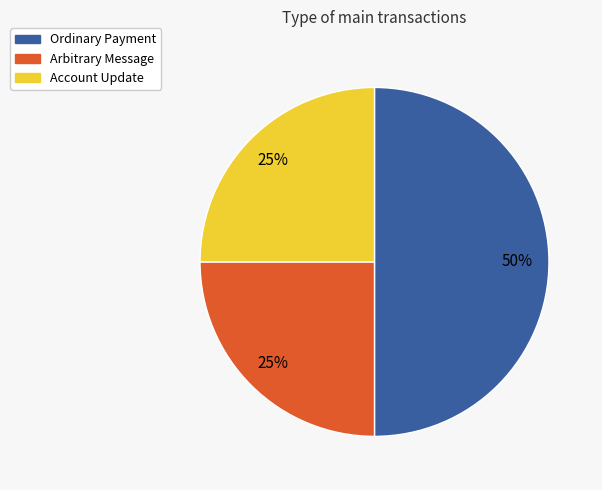

The Account Update slice represents 36% of the pie. True or false?

False